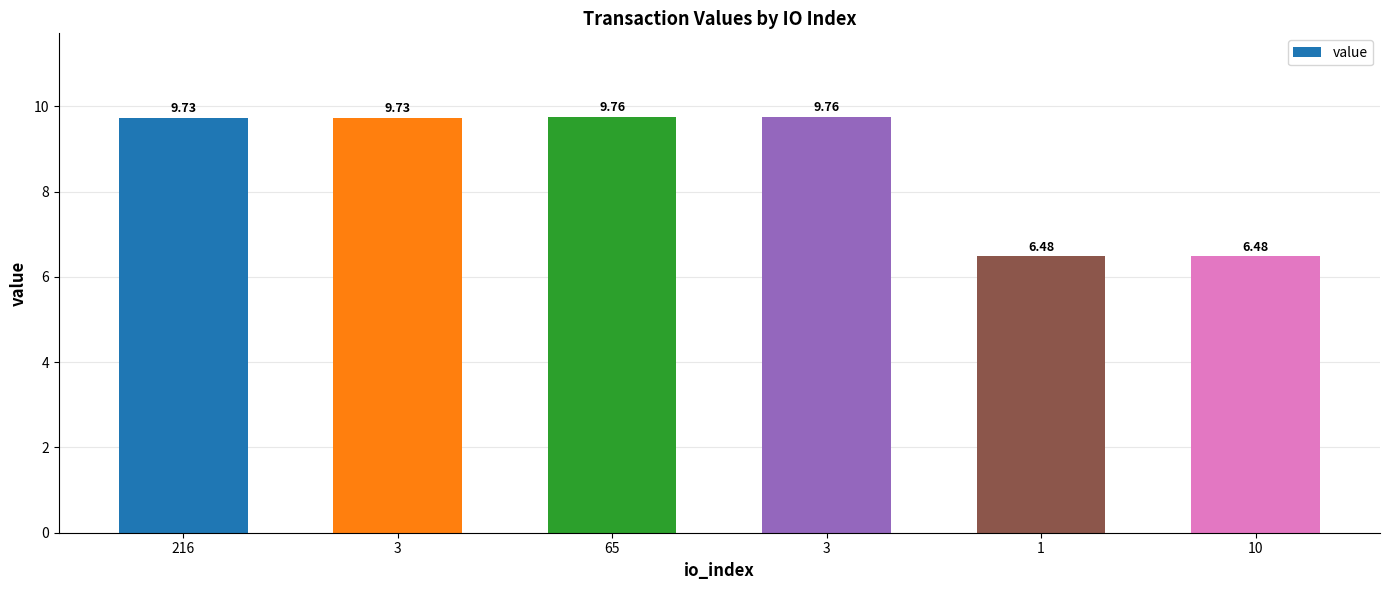

How many bars are there in total?

6